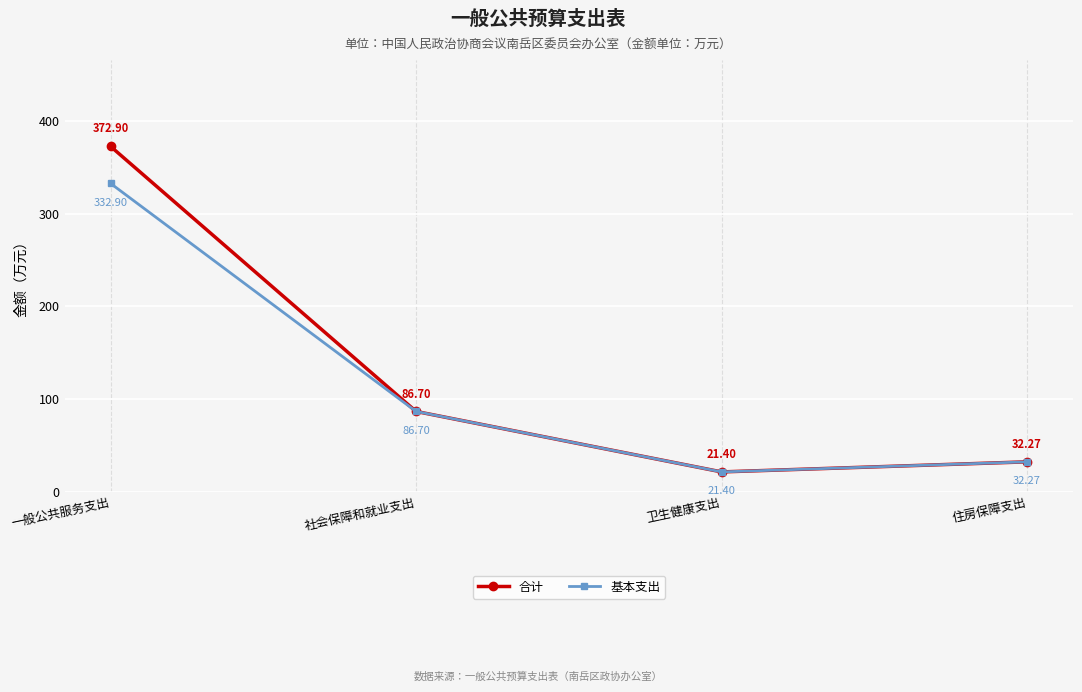

Where does the 基本支出 series first go above 86?

一般公共服务支出